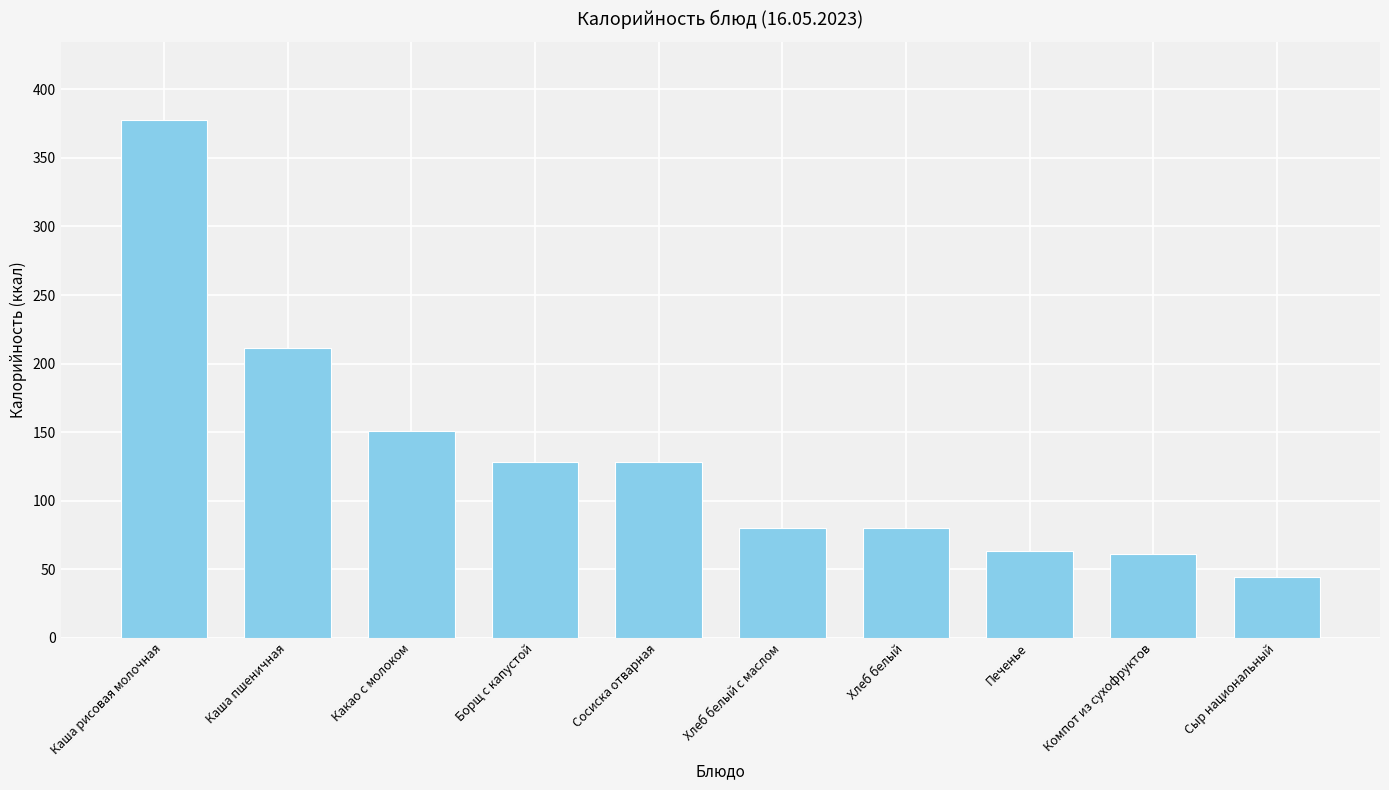

Which has a higher value, Каша рисовая молочная or Компот из сухофруктов?

Каша рисовая молочная